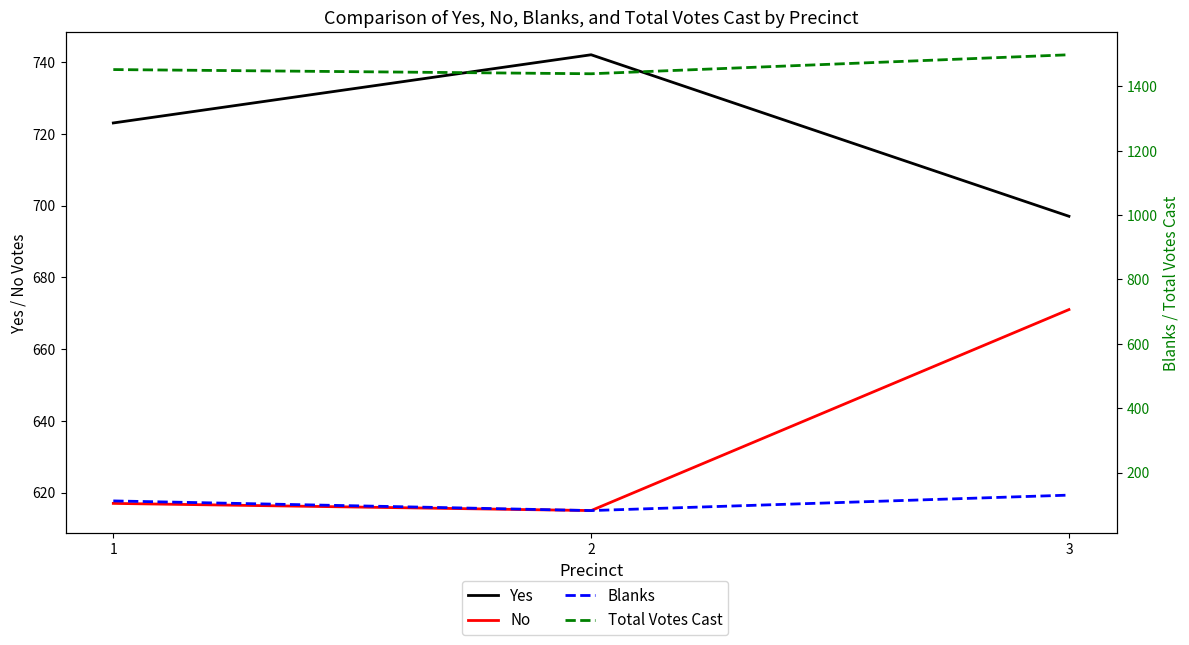

At which label is No closest to 643?

1